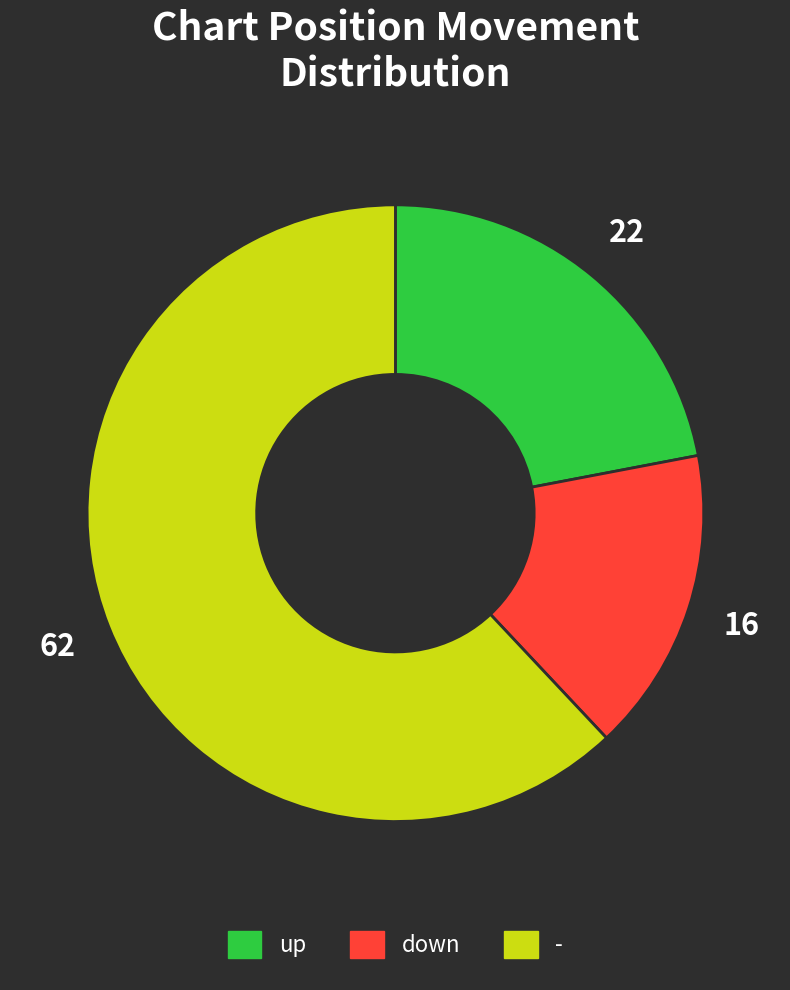

Which category has the biggest portion of the pie?

-